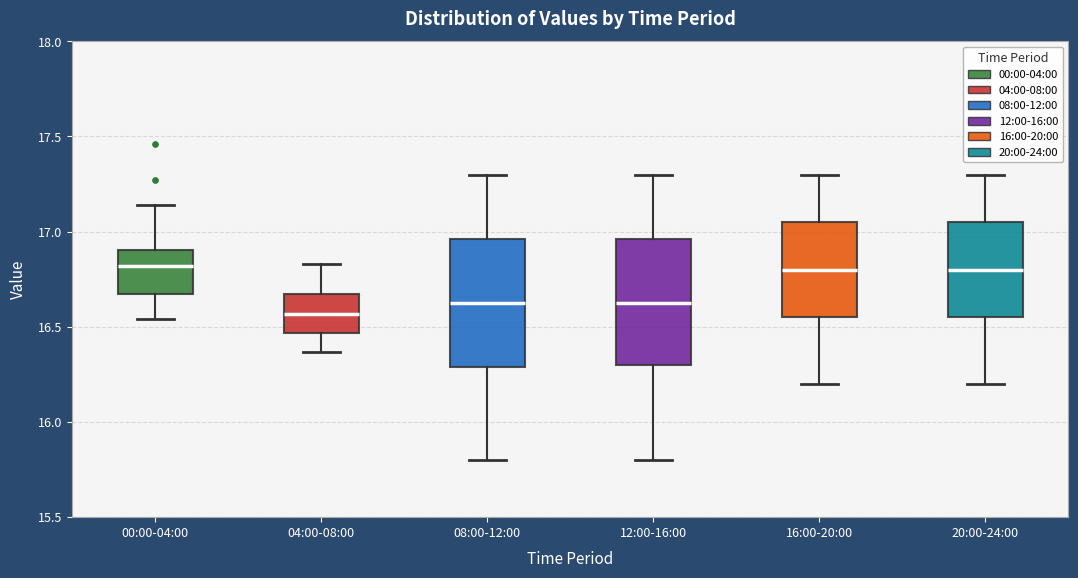

Reading left to right, read every box against the y-axis: the position of its median line, the range the box covers, and the ends of its whiskers. The values are not printed on the chart, so give them approximately, as read against the axis.

00:00-04:00: median 16.80, box 16.65 to 16.90, whiskers 16.55 to 17.15
04:00-08:00: median 16.55, box 16.45 to 16.65, whiskers 16.35 to 16.85
08:00-12:00: median 16.65, box 16.30 to 16.95, whiskers 15.80 to 17.30
12:00-16:00: median 16.65, box 16.30 to 16.95, whiskers 15.80 to 17.30
16:00-20:00: median 16.80, box 16.55 to 17.05, whiskers 16.20 to 17.30
20:00-24:00: median 16.80, box 16.55 to 17.05, whiskers 16.20 to 17.30